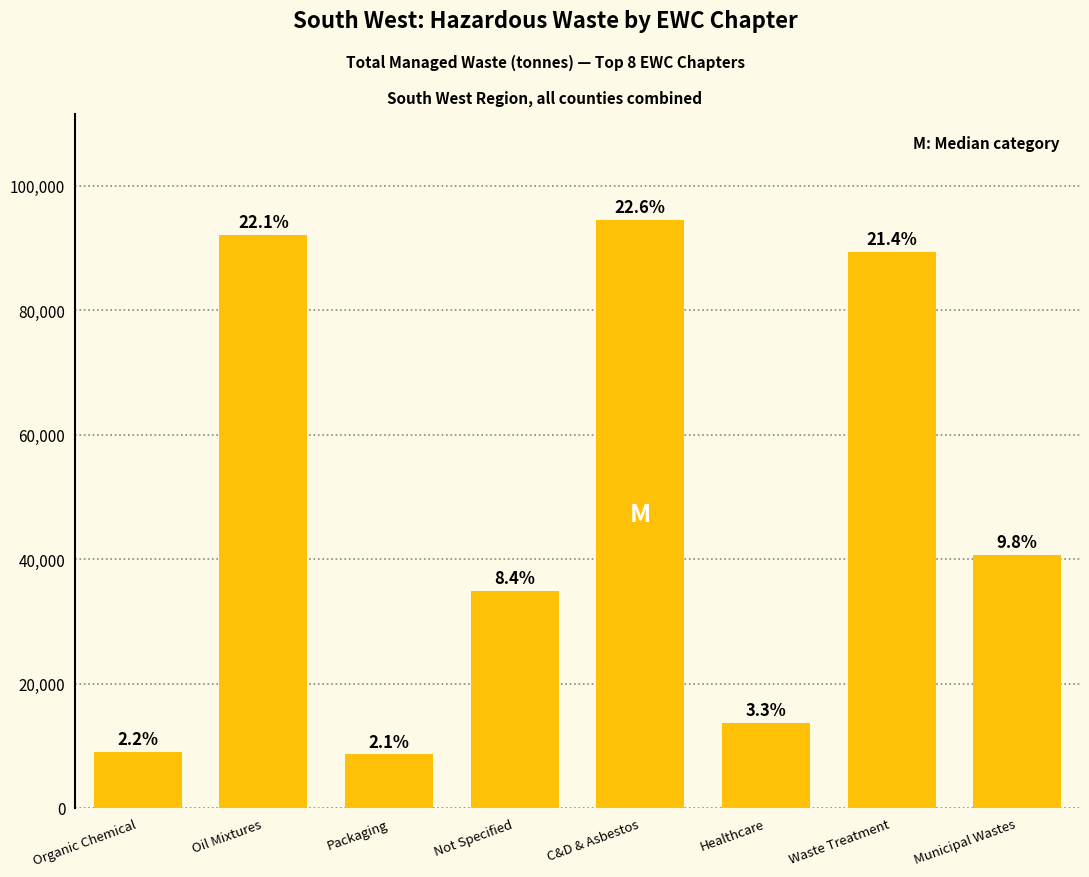

What is the label of the 6th bar from the left?

Healthcare